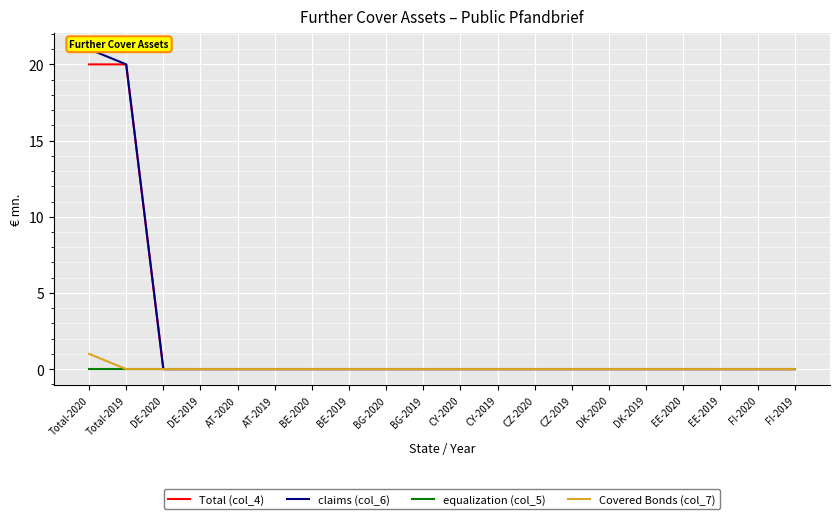

Which series has the largest range (max minus min)?

claims (col_6)